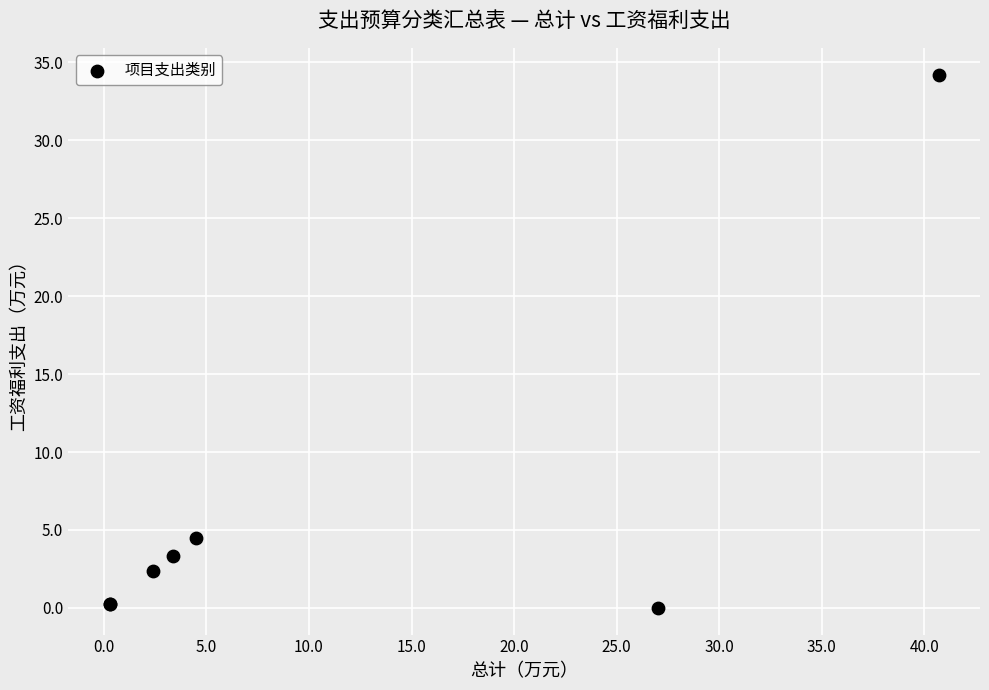

What Y value in the scatter plot is closest to 17?

4.5